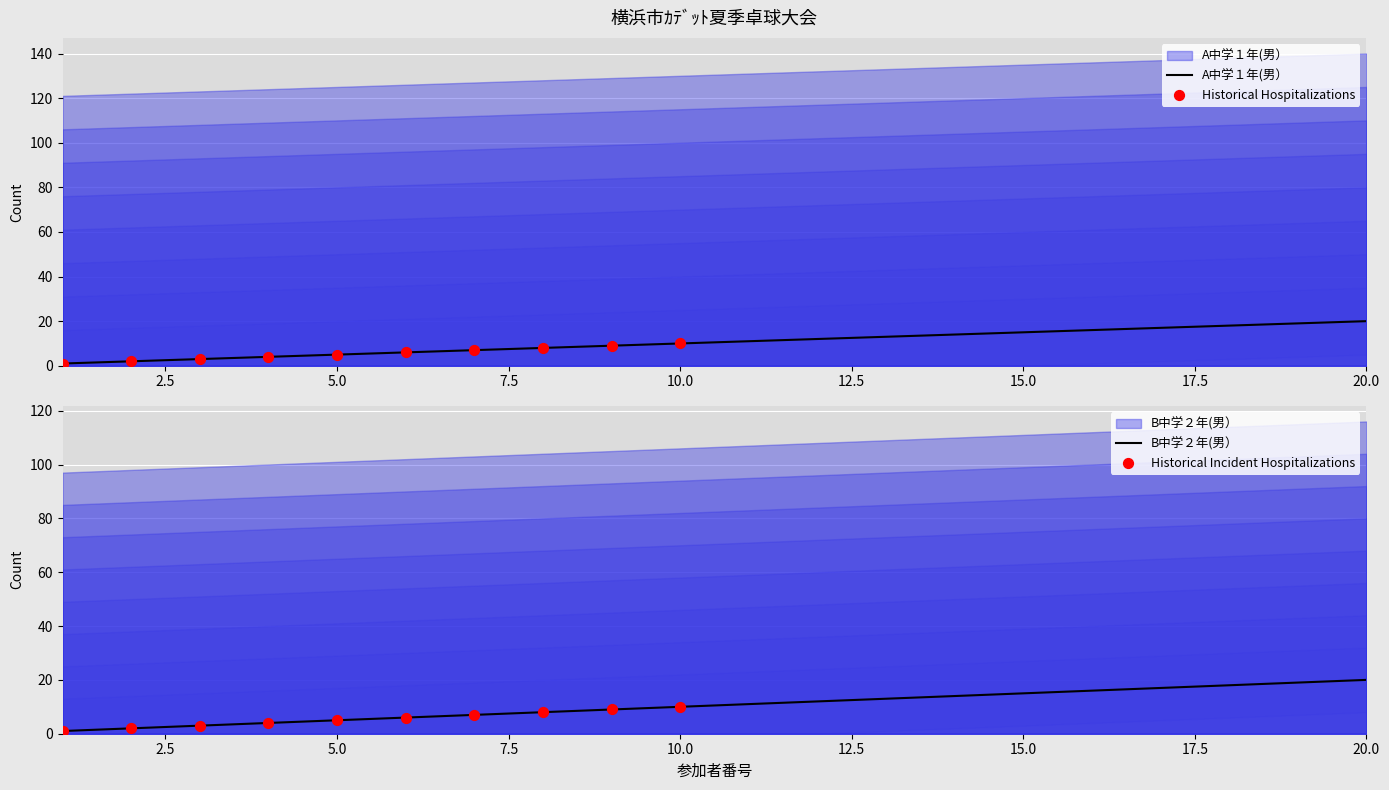

At how many categories does at least one series exceed 2?

18